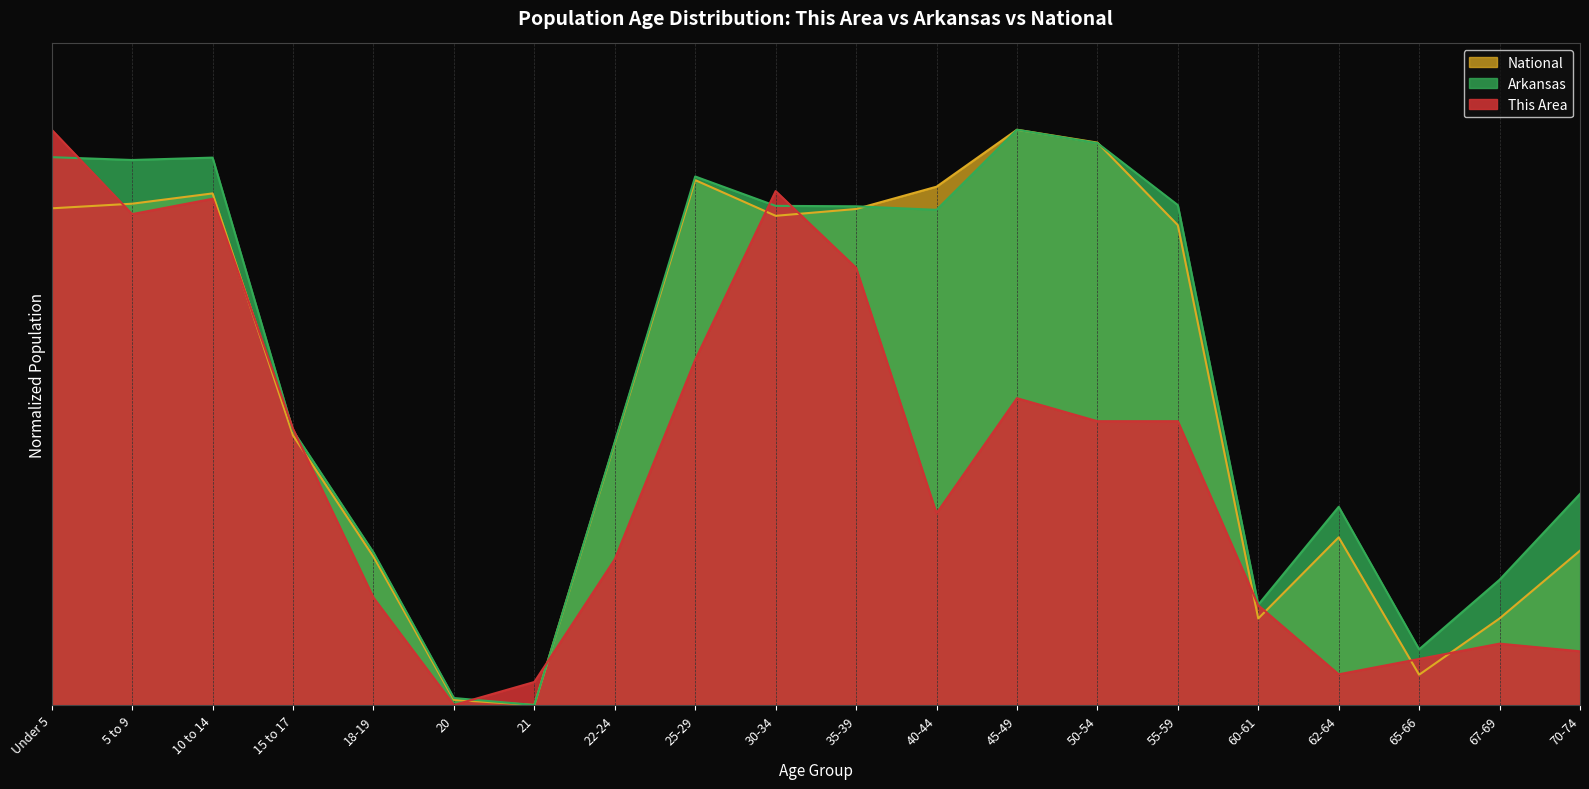

True or false: Arkansas and National intersect in this chart.

True